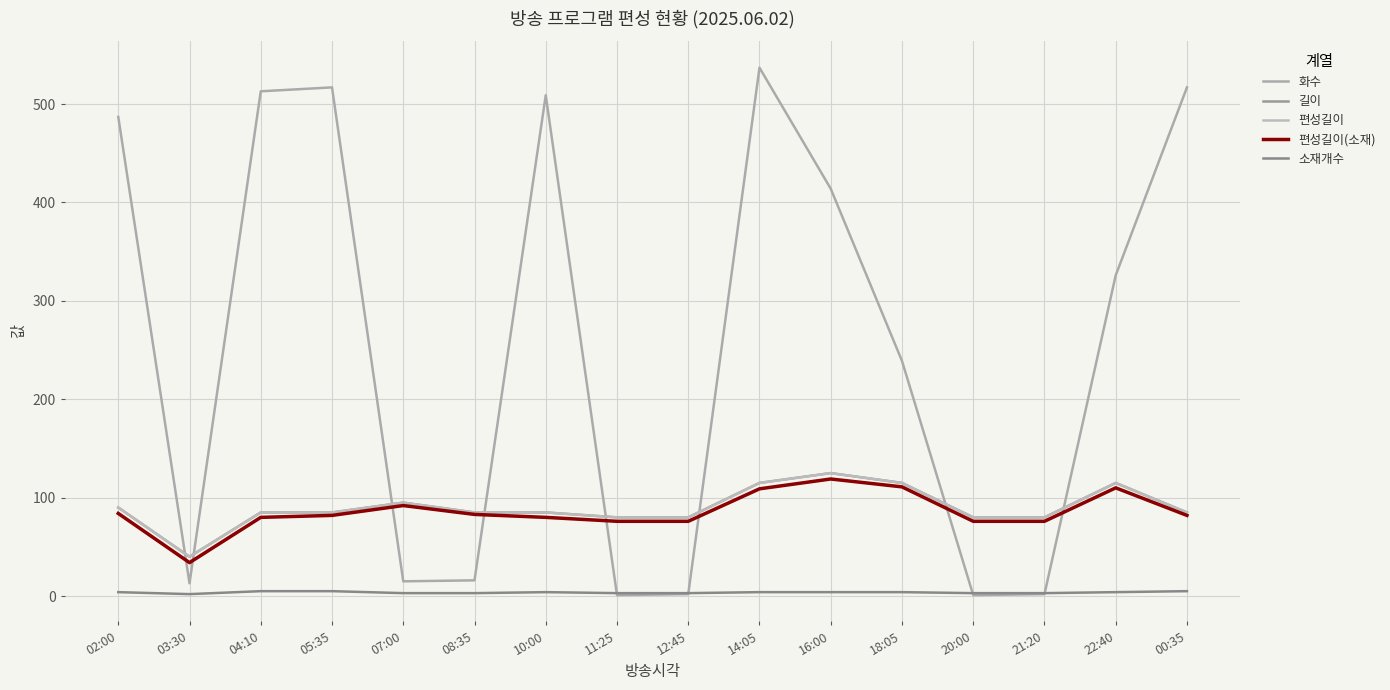

Reading left to right, list all the values displayed in this chart.

화수: 02:00=487	03:30=13	04:10=513	05:35=517	07:00=15	08:35=16	10:00=509	11:25=1	12:45=2	14:05=537	16:00=414	18:05=239	20:00=1	21:20=2	22:40=326	00:35=517
길이: 02:00=90	03:30=40	04:10=85	05:35=85	07:00=95	08:35=85	10:00=85	11:25=80	12:45=80	14:05=115	16:00=125	18:05=115	20:00=80	21:20=80	22:40=115	00:35=85
편성길이: 02:00=90	03:30=40	04:10=85	05:35=85	07:00=95	08:35=85	10:00=85	11:25=80	12:45=80	14:05=115	16:00=125	18:05=115	20:00=80	21:20=80	22:40=115	00:35=85
편성길이(소재): 02:00=84	03:30=34	04:10=80	05:35=82	07:00=92	08:35=83	10:00=80	11:25=76	12:45=76	14:05=109	16:00=119	18:05=111	20:00=76	21:20=76	22:40=110	00:35=82
소재개수: 02:00=4	03:30=2	04:10=5	05:35=5	07:00=3	08:35=3	10:00=4	11:25=3	12:45=3	14:05=4	16:00=4	18:05=4	20:00=3	21:20=3	22:40=4	00:35=5